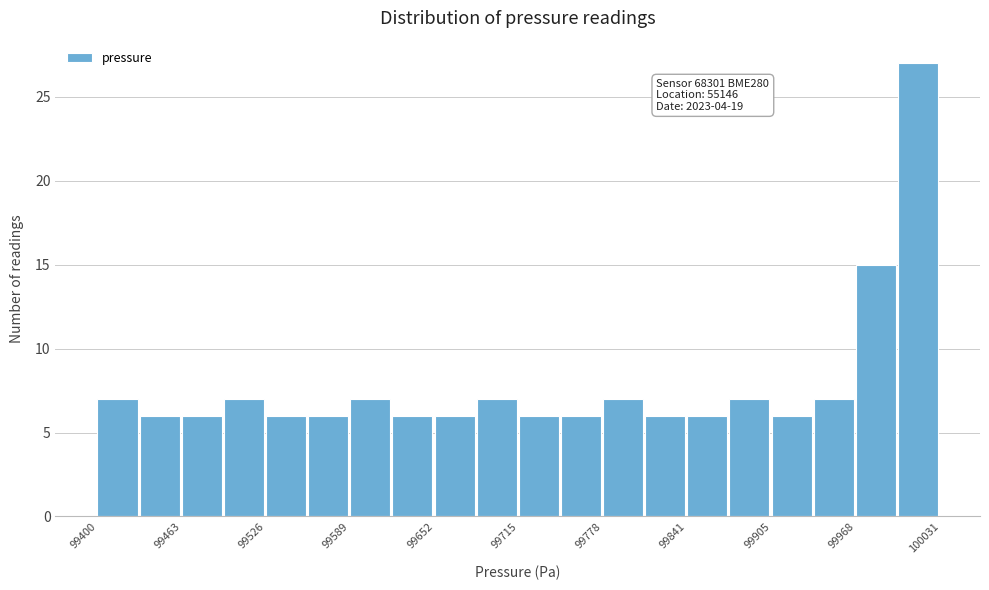

Around what value on the x-axis is the tallest bar? Give the approximate position of its centre, as read against the axis.

100010